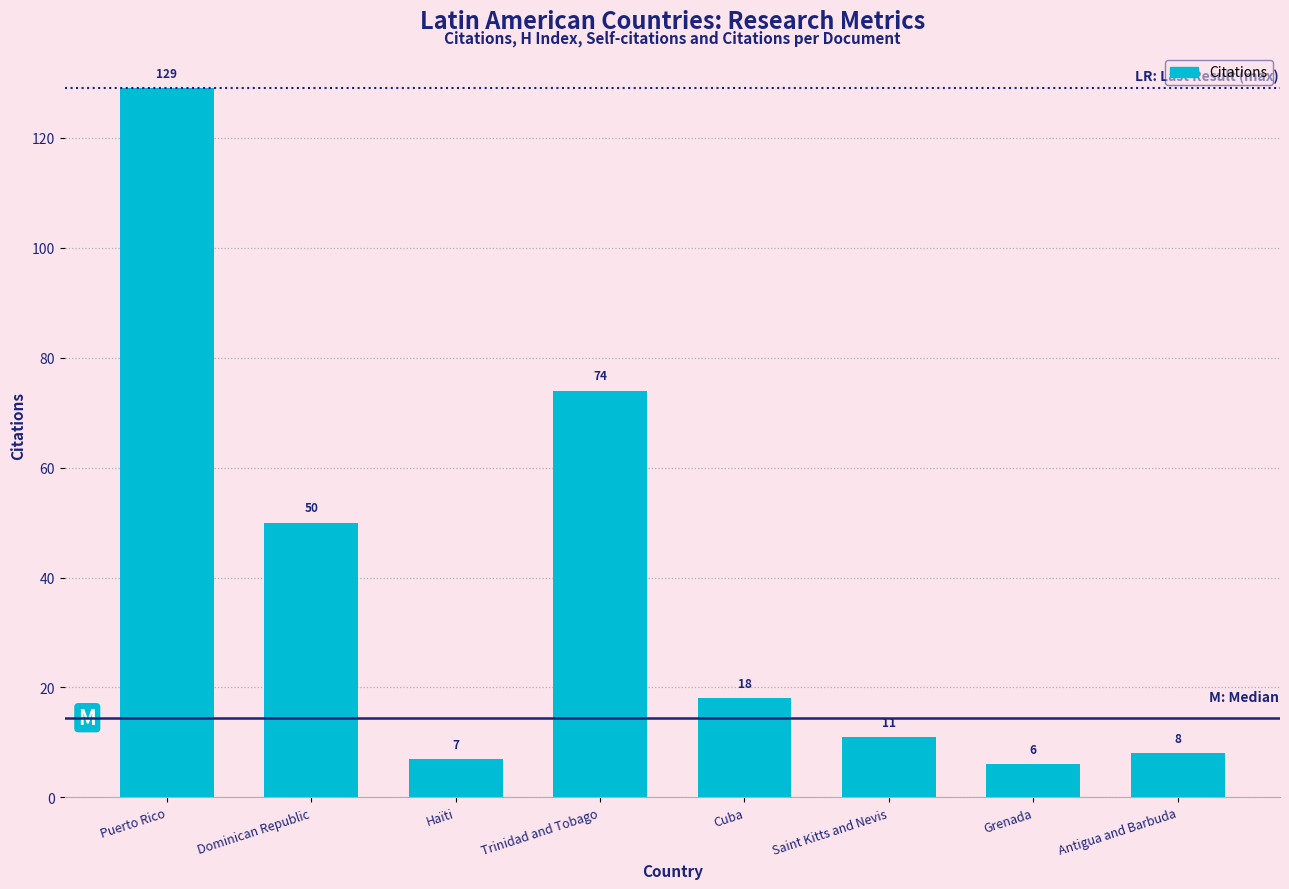

At which category does the chart reach its minimum across all series?

Grenada